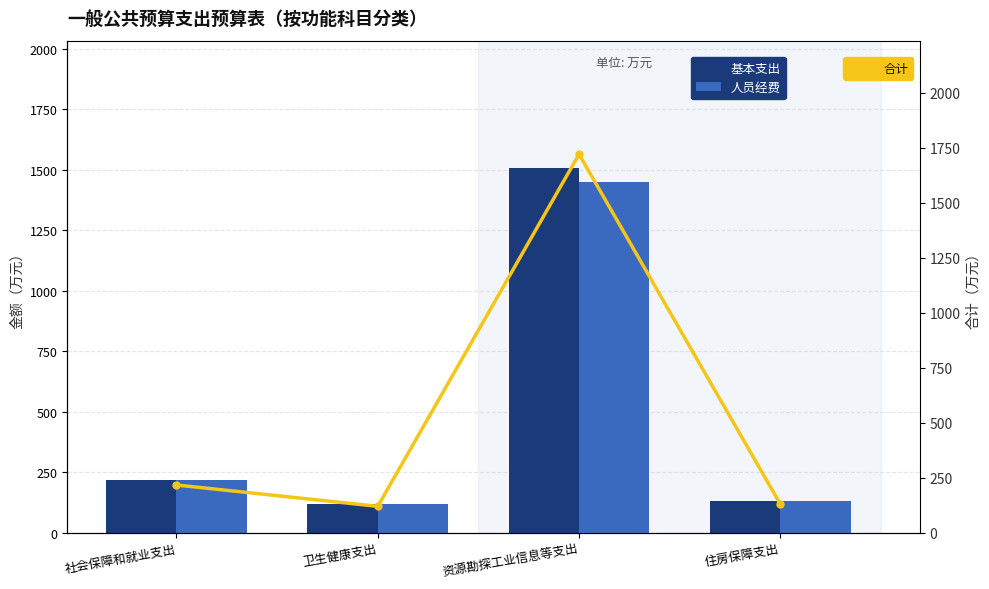

What is the difference between the 合计 values at 社会保障和就业支出 and 住房保障支出?

86.9